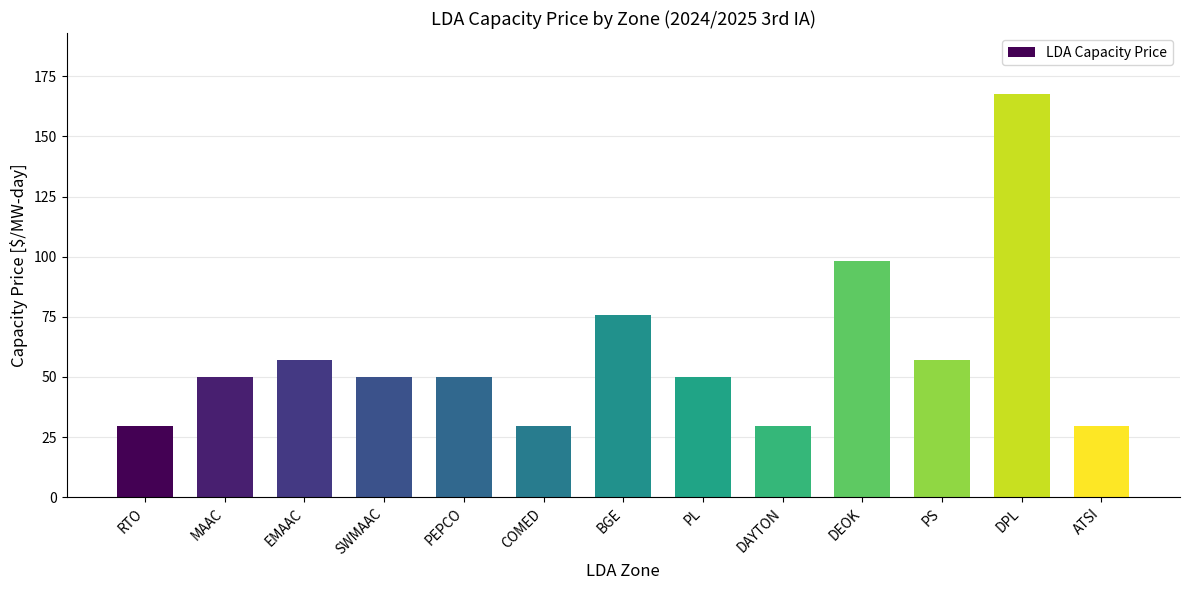

Is it true that the value at PL is 72.6?

False